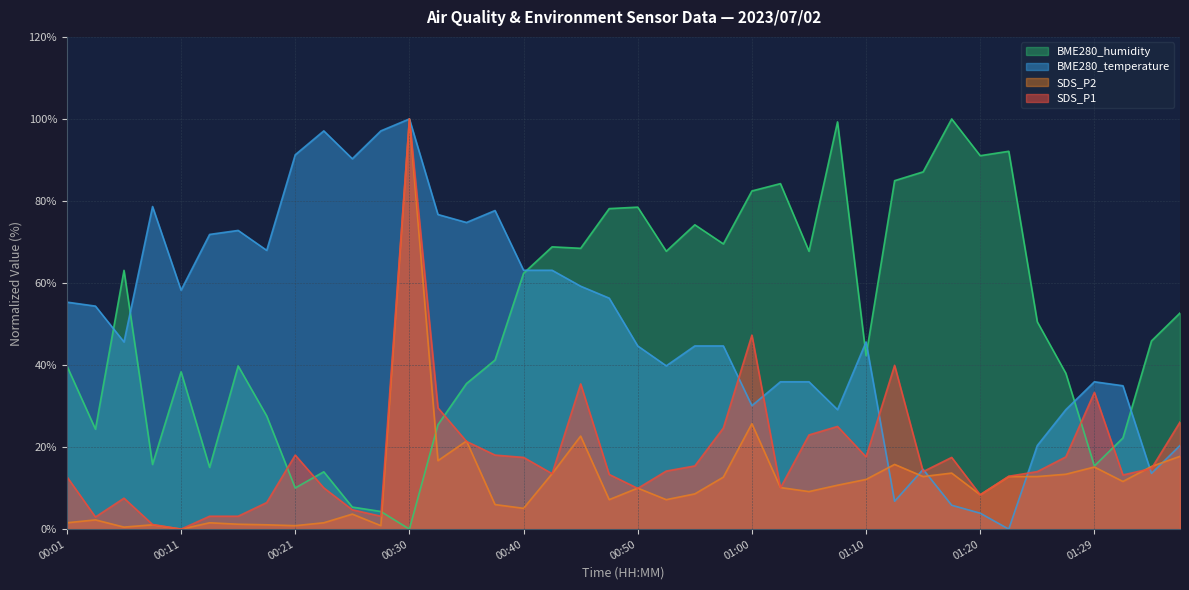

Reading right to left, what are all the values shown in this chart?

SDS_P1: 26.1	14.8	13.2	33.3	17.6	14.0	12.9	8.4	17.5	14.0	39.9	17.6	25.0	23.0	10.1	47.3	24.7	15.4	14.2	9.9	13.3	35.4	13.5	17.5	18.1	21.4	29.6	100.0	3.1	4.7	10.1	18.1	6.5	3.1	3.1	0.0	1.1	7.5	3.0	12.8
SDS_P2: 17.7	15.3	11.6	15.1	13.4	12.8	12.8	8.4	13.7	12.8	15.8	12.1	10.7	9.2	10.1	25.7	12.7	8.6	7.2	10.0	7.2	22.7	13.5	5.1	6.0	21.5	16.7	100.0	0.8	3.7	1.5	0.8	1.1	1.2	1.5	0.0	1.1	0.5	2.3	1.5
BME280_temperature: 20.4	13.6	35.0	35.9	29.1	20.4	0.0	3.9	5.8	14.6	6.8	45.6	29.1	35.9	35.9	30.1	44.7	44.7	39.8	44.7	56.3	59.2	63.1	63.1	77.7	74.8	76.7	100.0	97.1	90.3	97.1	91.3	68.0	72.8	71.8	58.3	78.6	45.6	54.4	55.3
BME280_humidity: 52.7	45.9	22.2	15.4	38.0	50.5	92.1	91.0	100.0	87.1	84.9	42.3	99.3	67.7	84.2	82.4	69.5	74.2	67.7	78.5	78.1	68.5	68.8	62.4	41.2	35.5	25.4	0.0	4.3	5.4	14.0	10.0	27.6	39.8	15.1	38.4	15.8	63.1	24.4	39.8